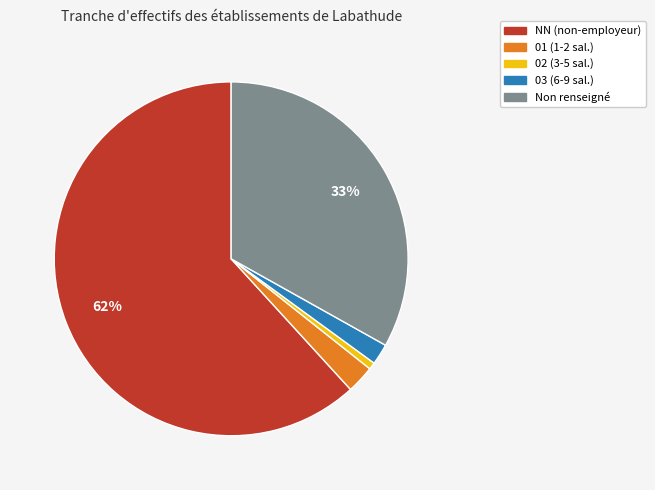

Rank the categories by value from lowest to highest.

02 (3-5 sal.), 03 (6-9 sal.), 01 (1-2 sal.), Non renseigné, NN (non-employeur)